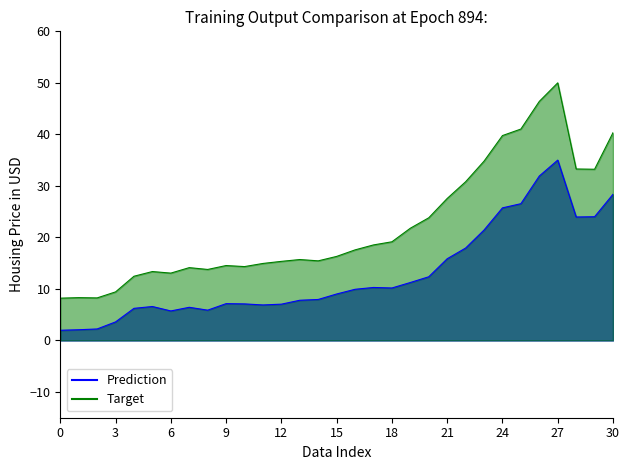

At which label is 3,0 K€ à 7,5 K€ closest to 29?

21